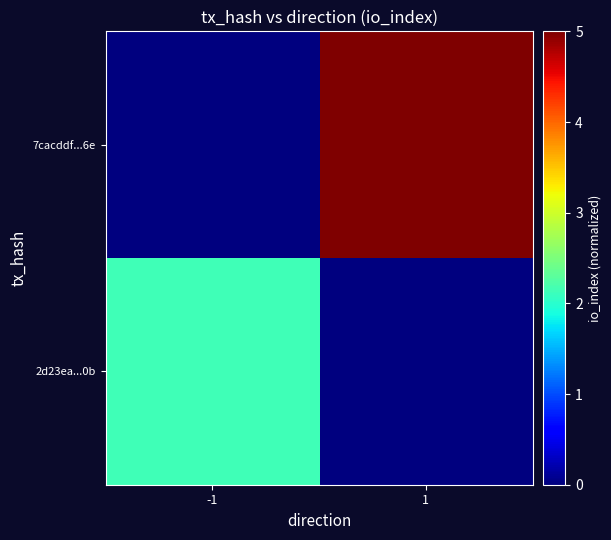

At how many categories does at least one series exceed 4?

1